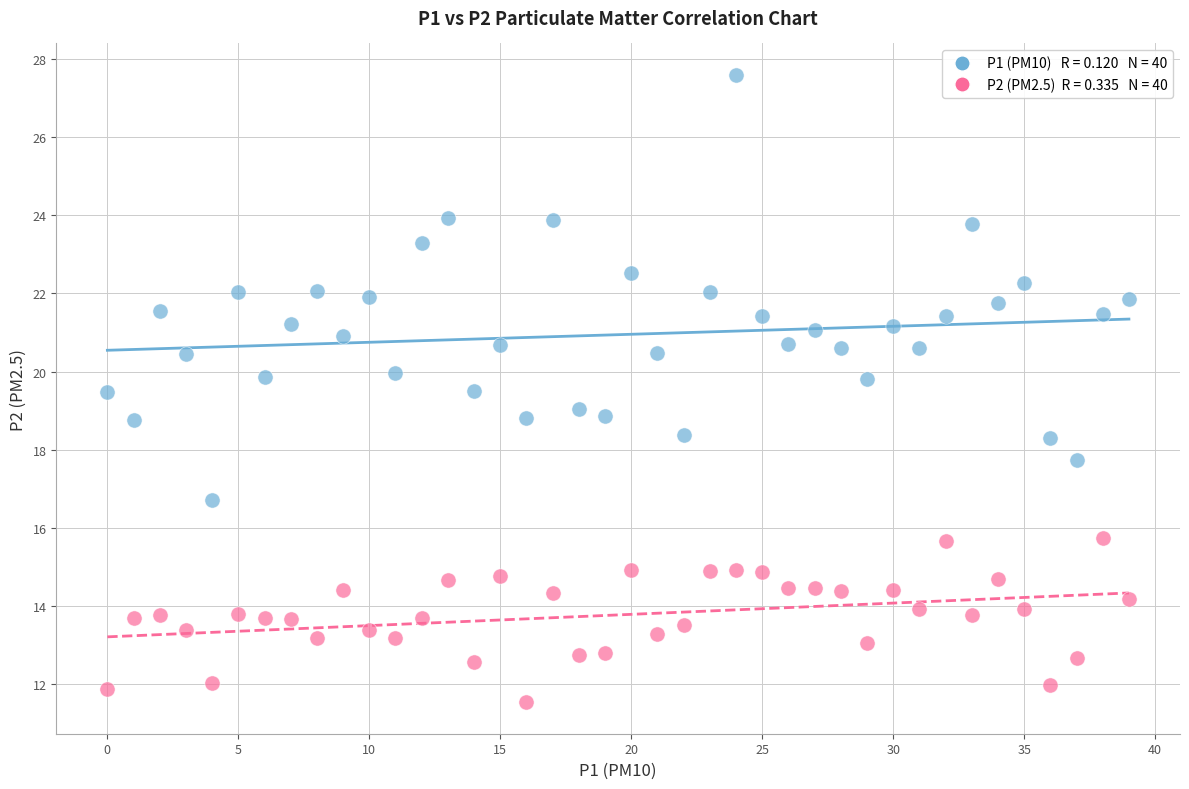

Across all data points, what is the range of Y values (max minus min)?

16.1